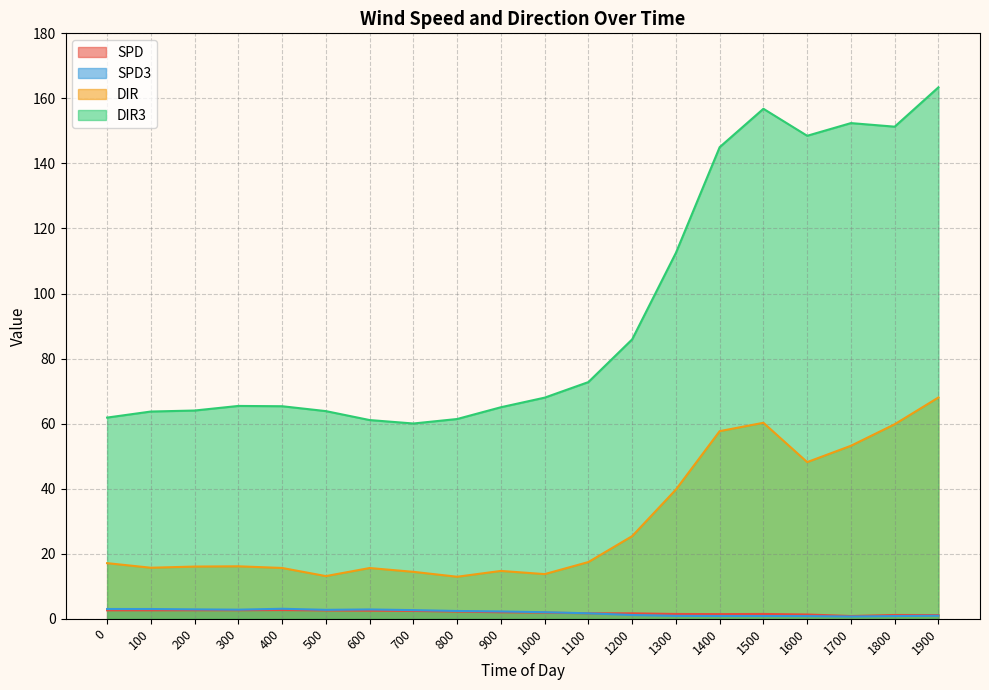

Between 100 and 1900, which series saw the biggest shift?

DIR3